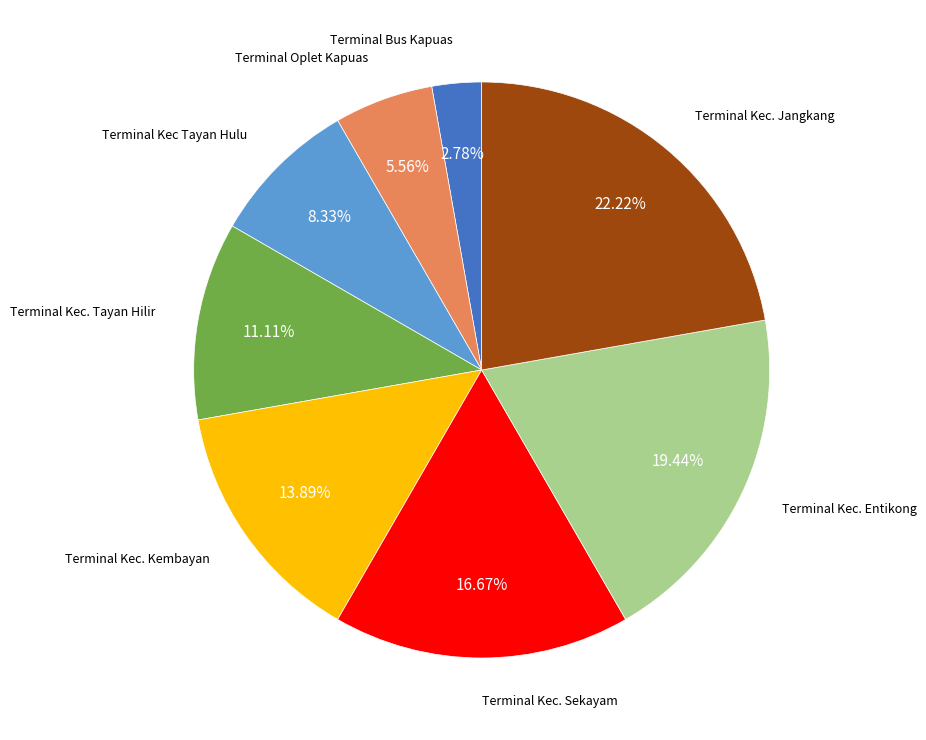

Count the number of slices in the pie.

8